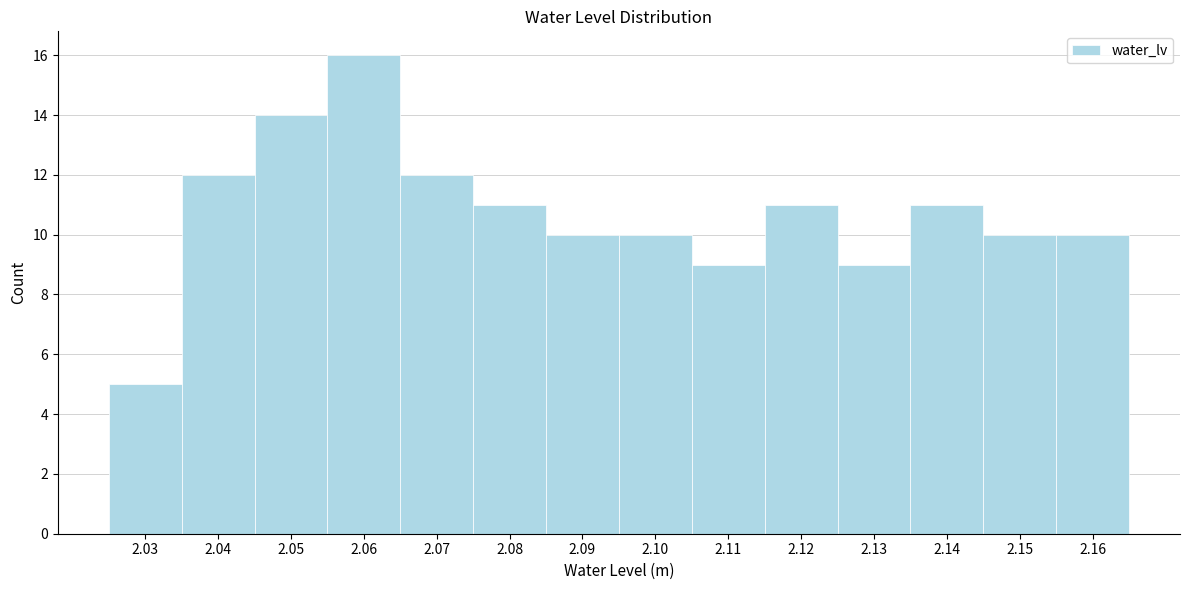

Reading left to right, what are all the values shown in this chart?

5	12	14	16	12	11	10	10	9	11	9	11	10	10